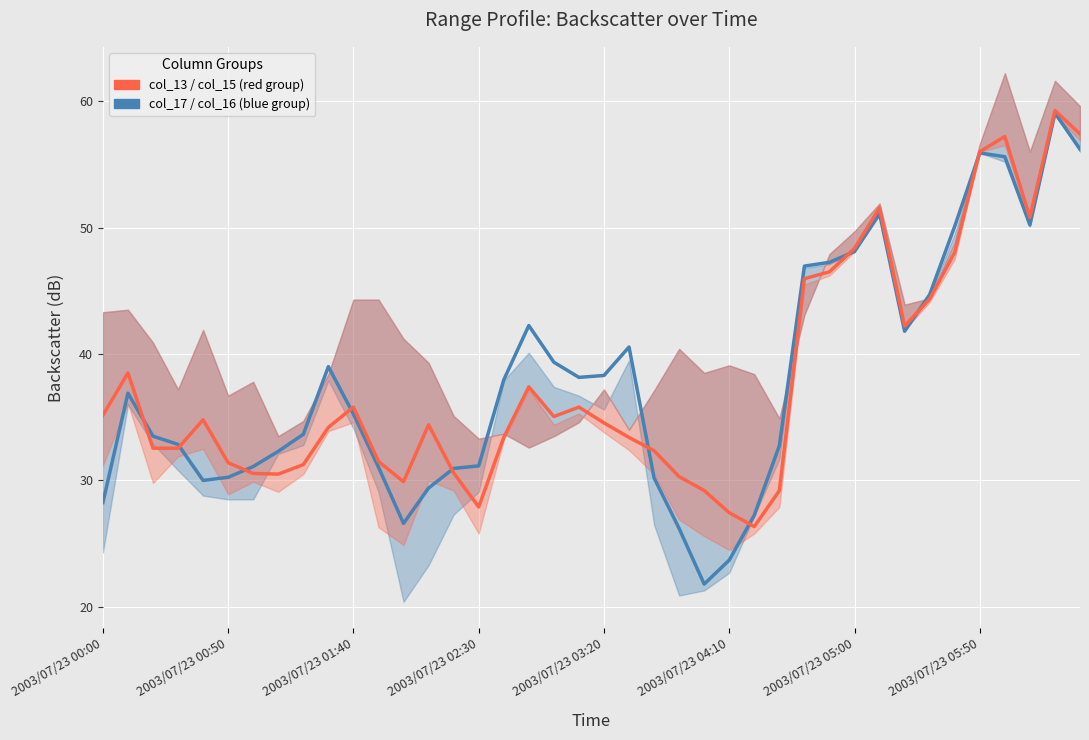

True or false: col_17 / col_16 (blue group) has a value of 61.8 at 17.

False